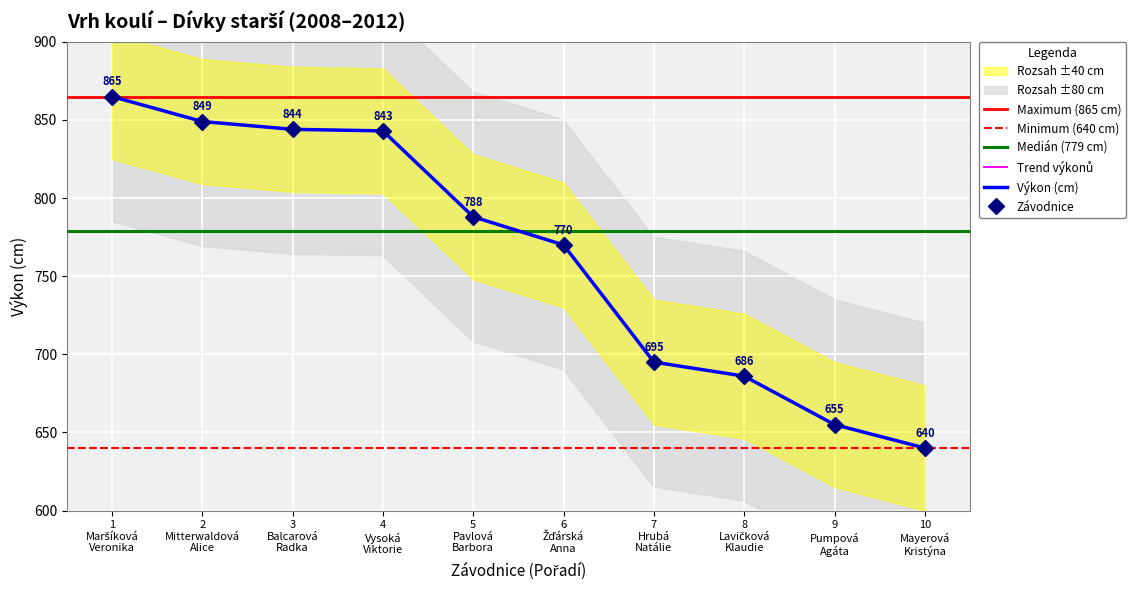

Where is the data nearest to the value 752?

6 Žďárská Anna